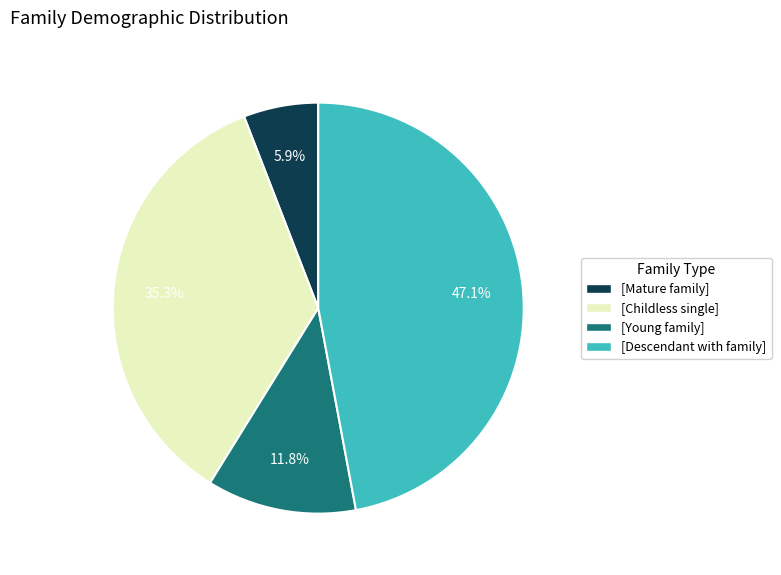

Between [Childless single] and [Descendant with family], which is larger?

[Descendant with family]